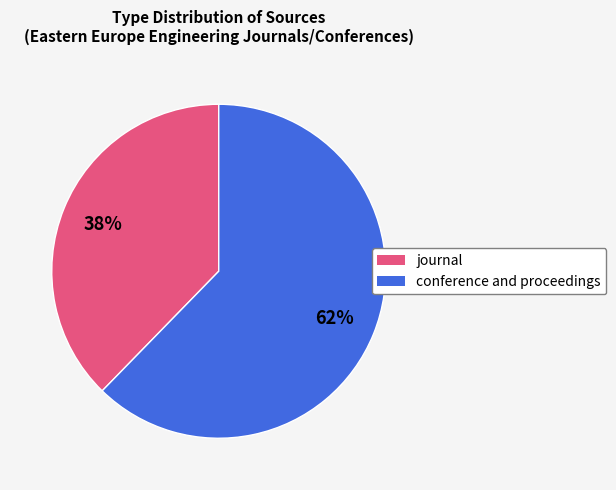

How many segments does this pie chart have?

2